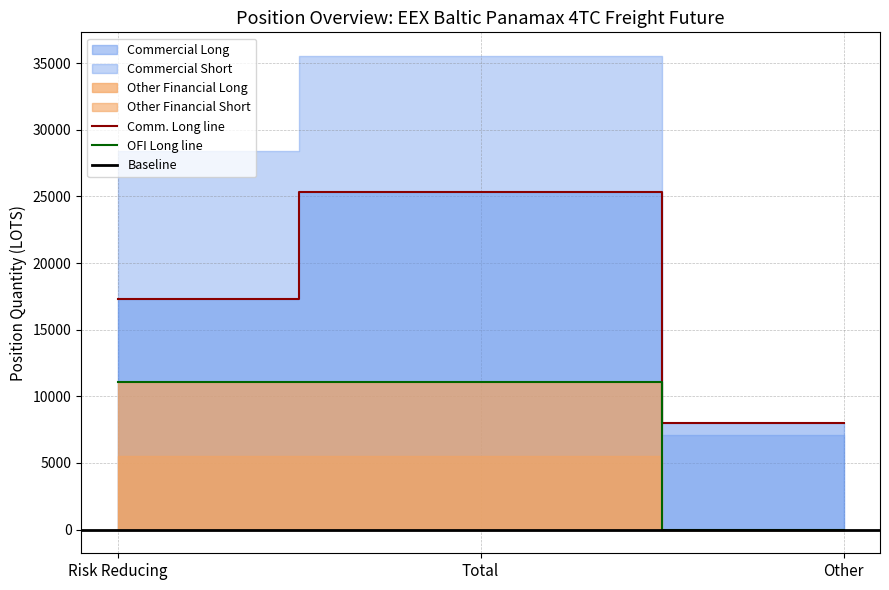

The value of Comm. Long line at Total is 25340.0. True or false?

True